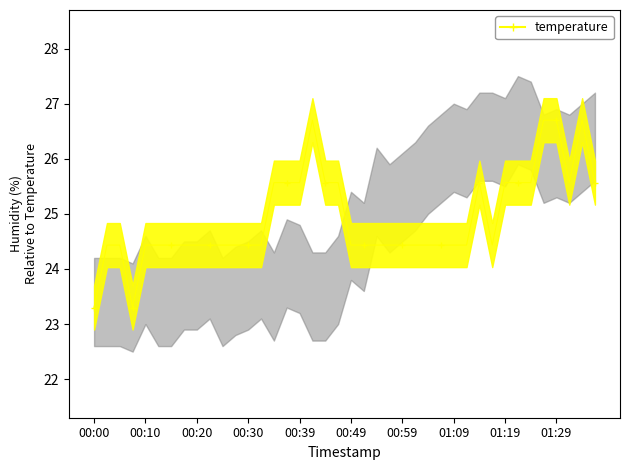

At which label is the value closest to 25?

00:03